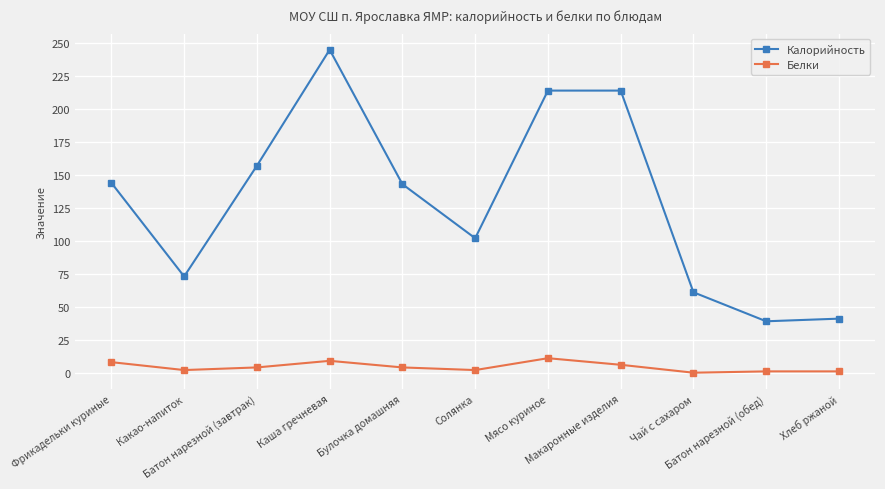

True or false: Калорийность has a value of 102 at Солянка.

True